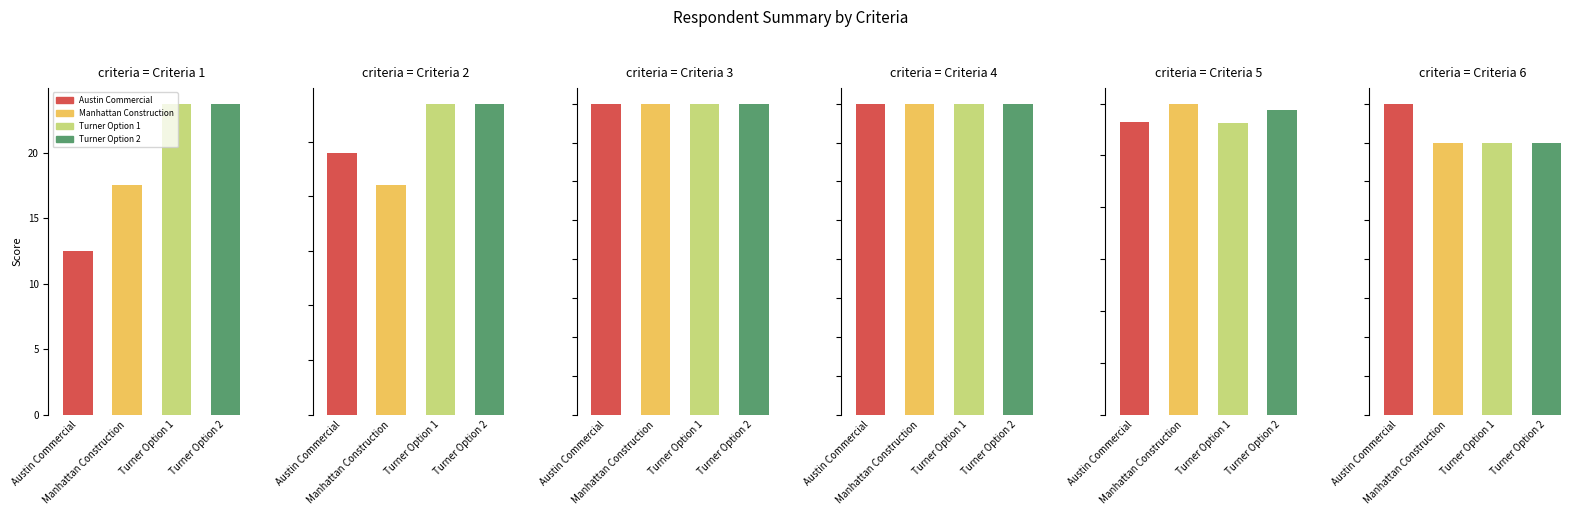

What is the label of the 1st bar from the right?

Turner Option 2